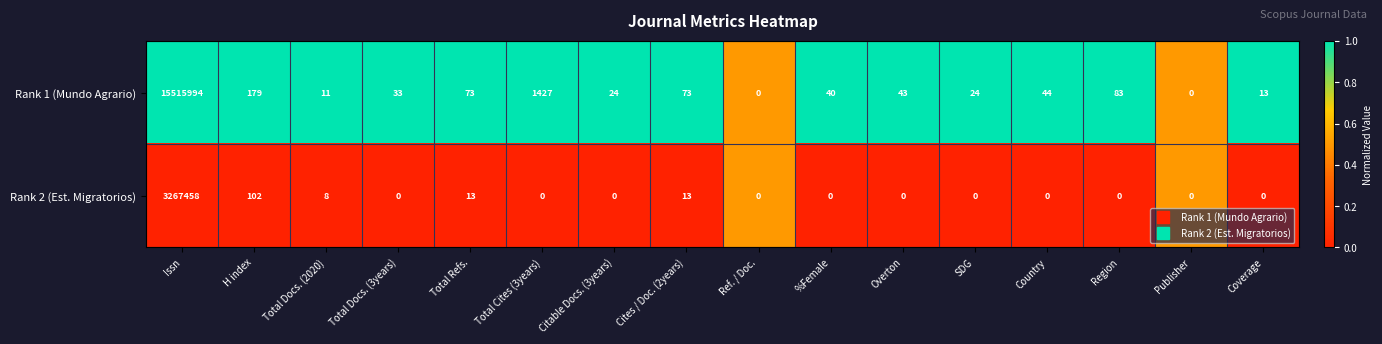

Where is Rank 1 (Mundo Agrario) nearest to the value 7757997?

Total Cites (3years)